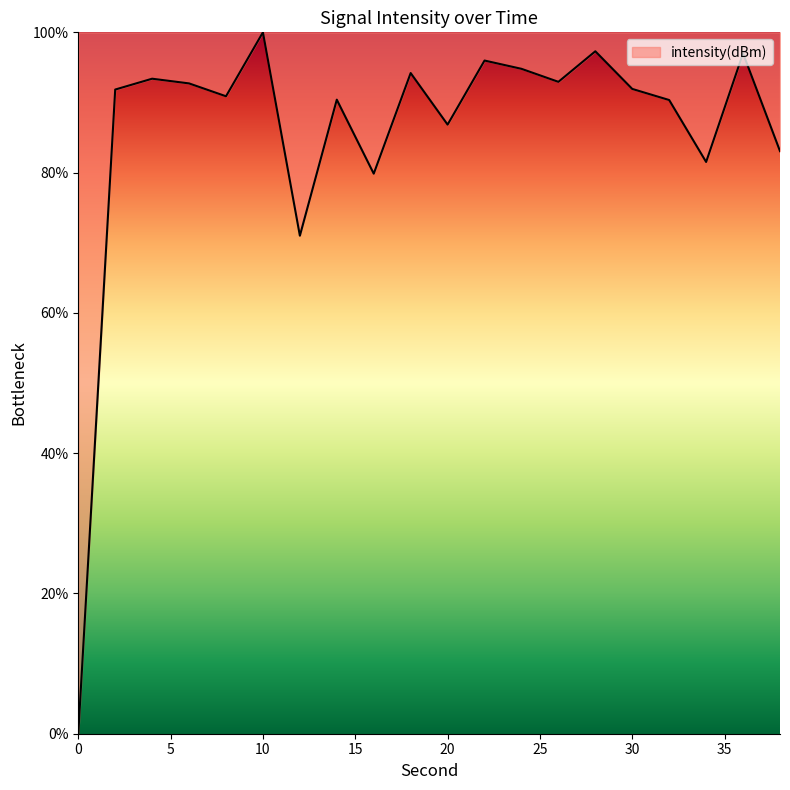

What is the value of the 4th point from the left?

92.7